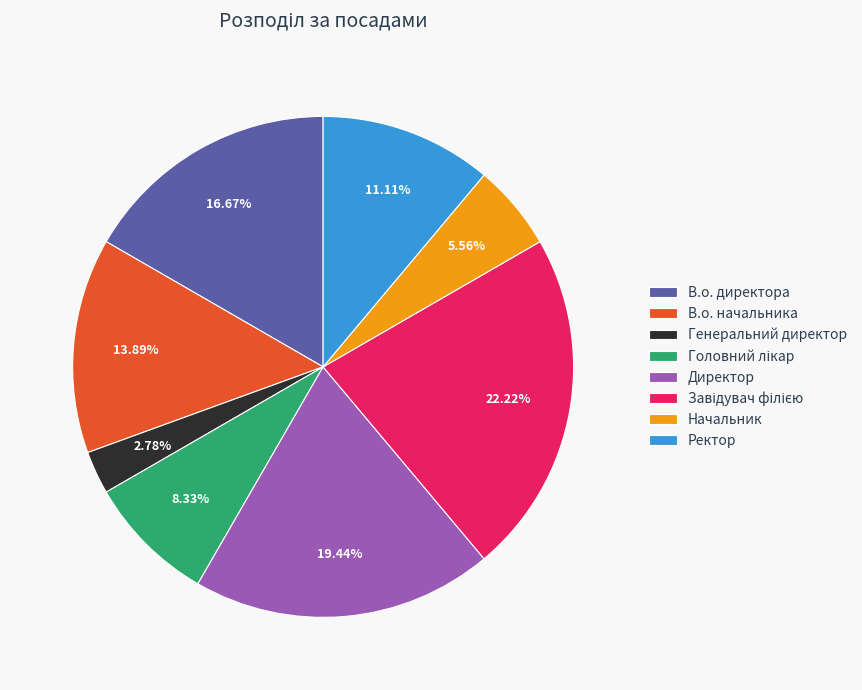

Do Генеральний директор and Директор together represent more than half of the pie?

No